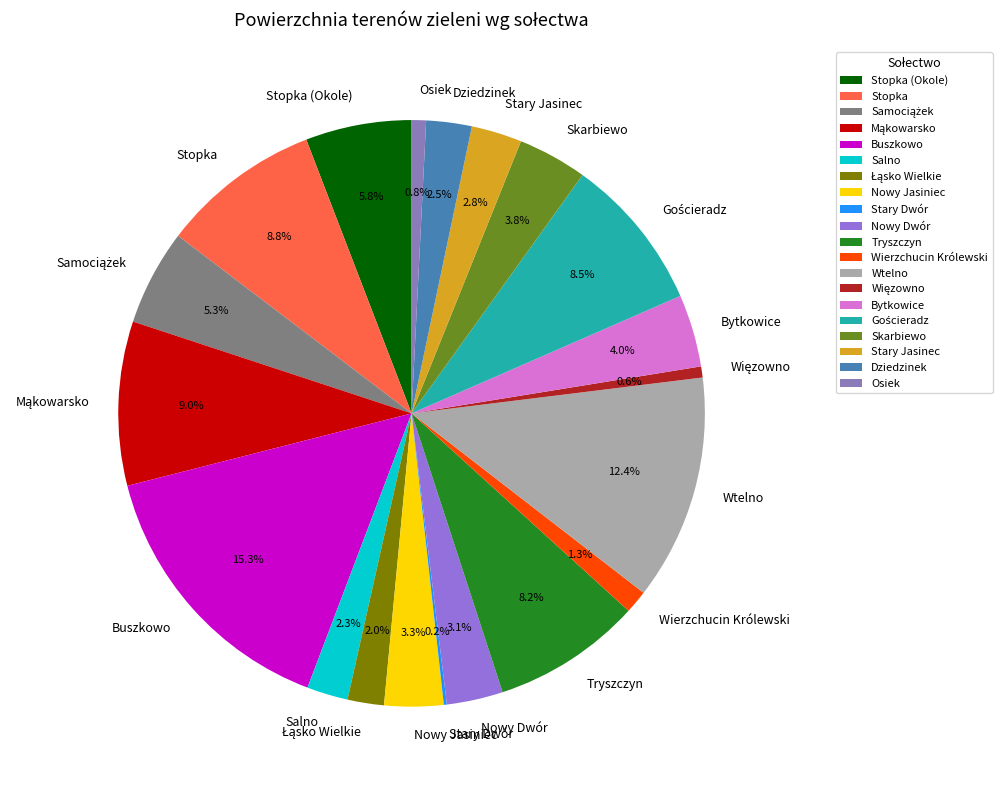

What portion of the pie excludes Stopka?

91.2%